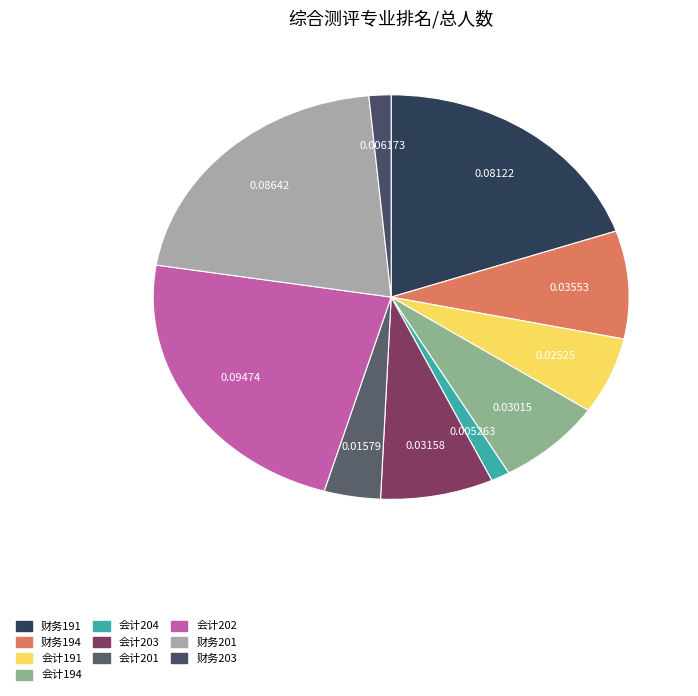

How many slices are in this pie chart?

10